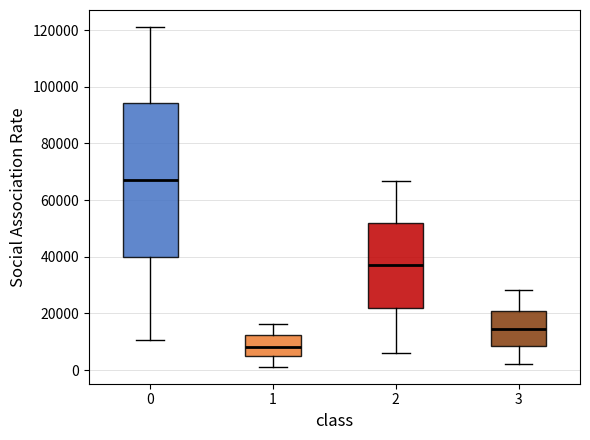

Where is the lower edge of the box at x = 2 on the y-axis? The values are not printed on the chart, so give them approximately, as read against the axis.

22000